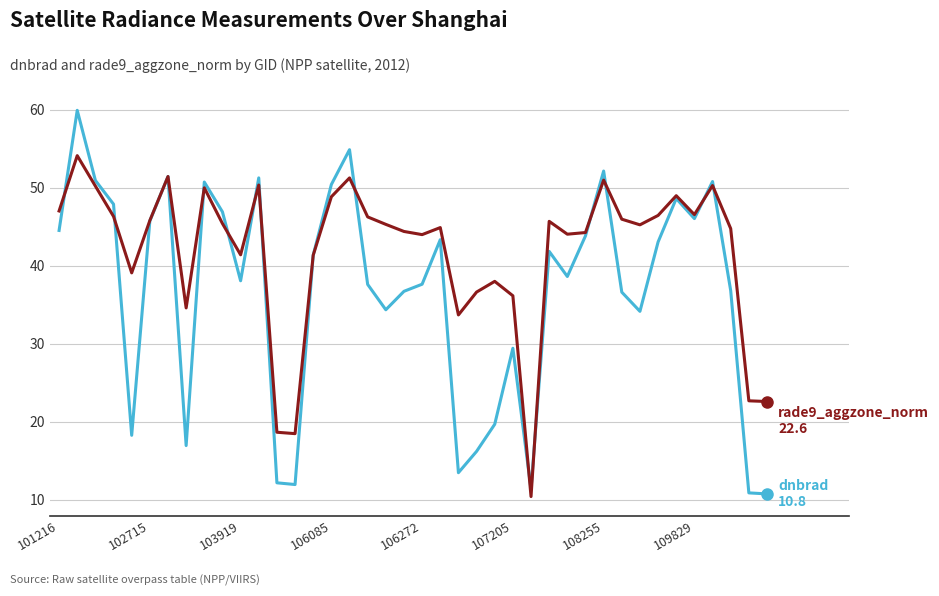

What is the maximum value shown in the chart?

59.9